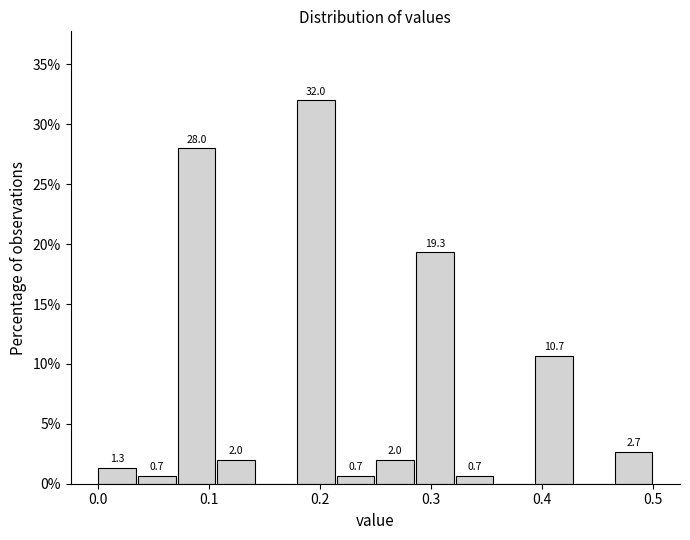

Read against the x-axis, roughly where is the centre of the tallest bar?

0.20